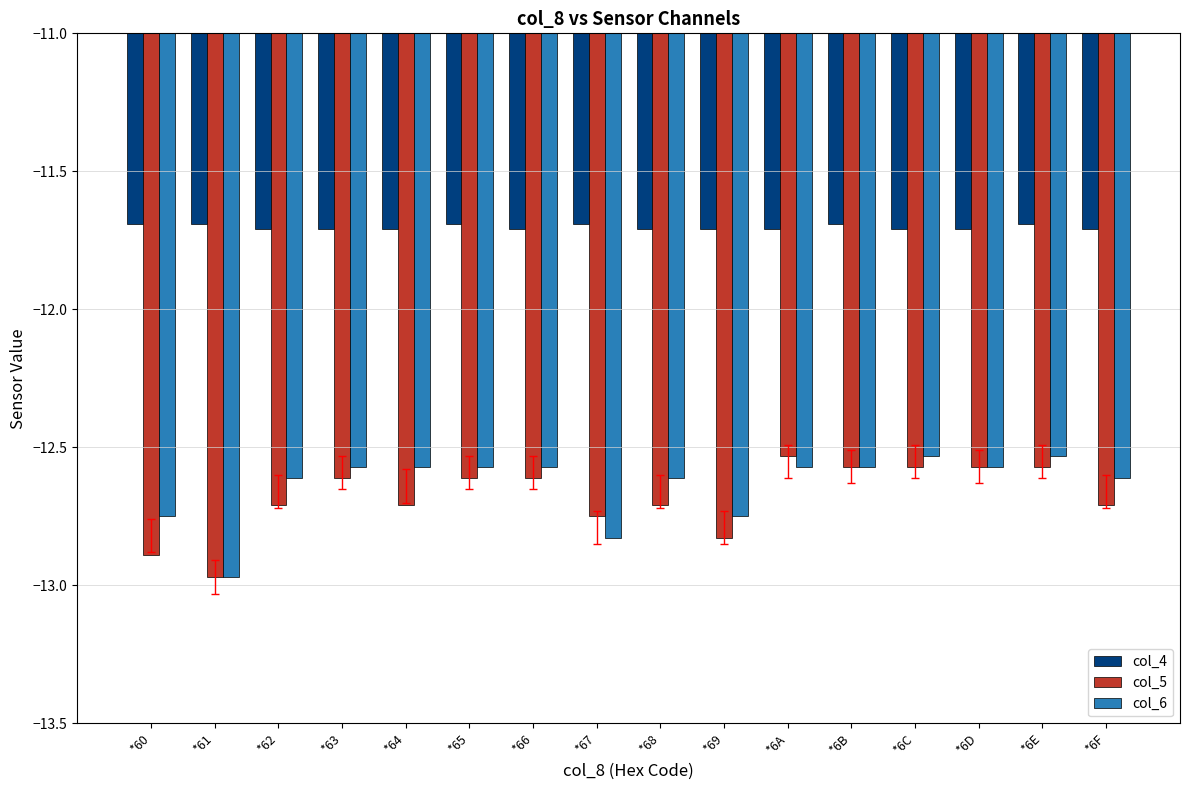

What is the spread (max minus min) of values at *6C?

0.9